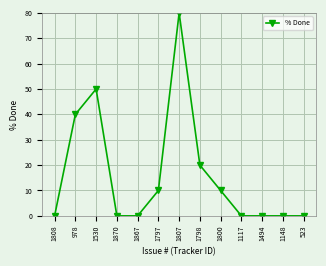

Approximately how many times larger is the value at 1800 compared to 1530?

0.2